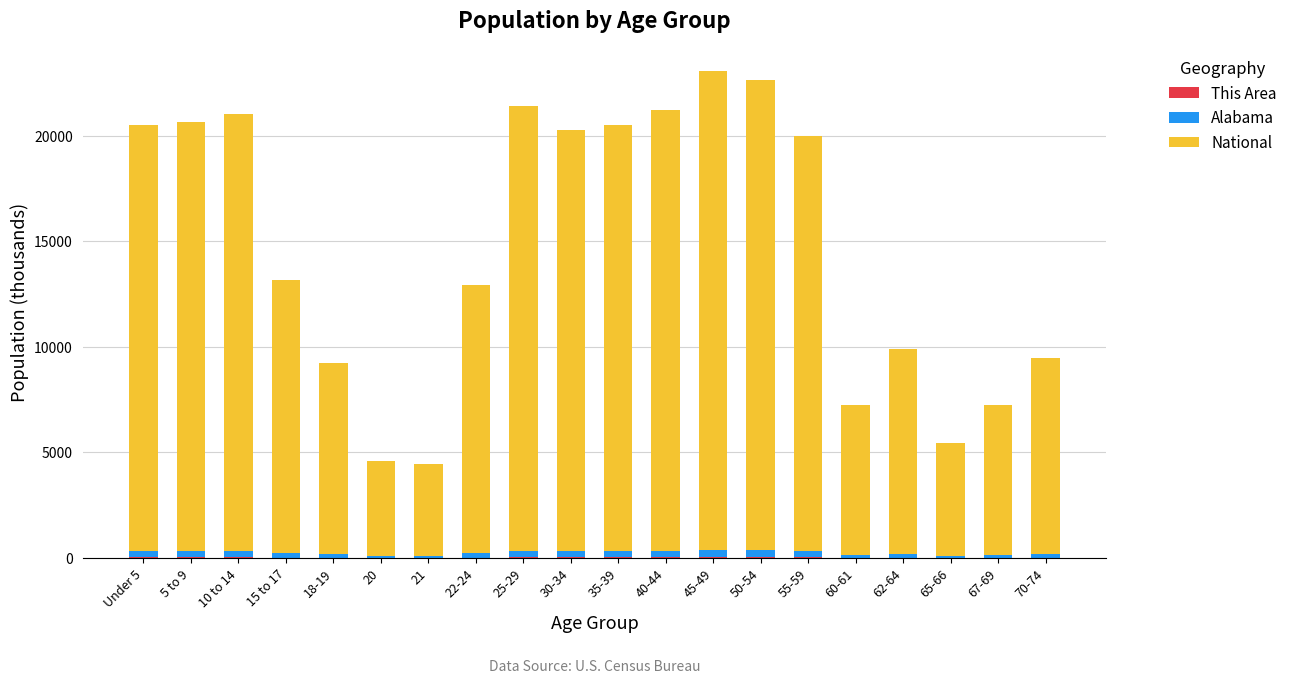

How many distinct data groups are displayed?

3